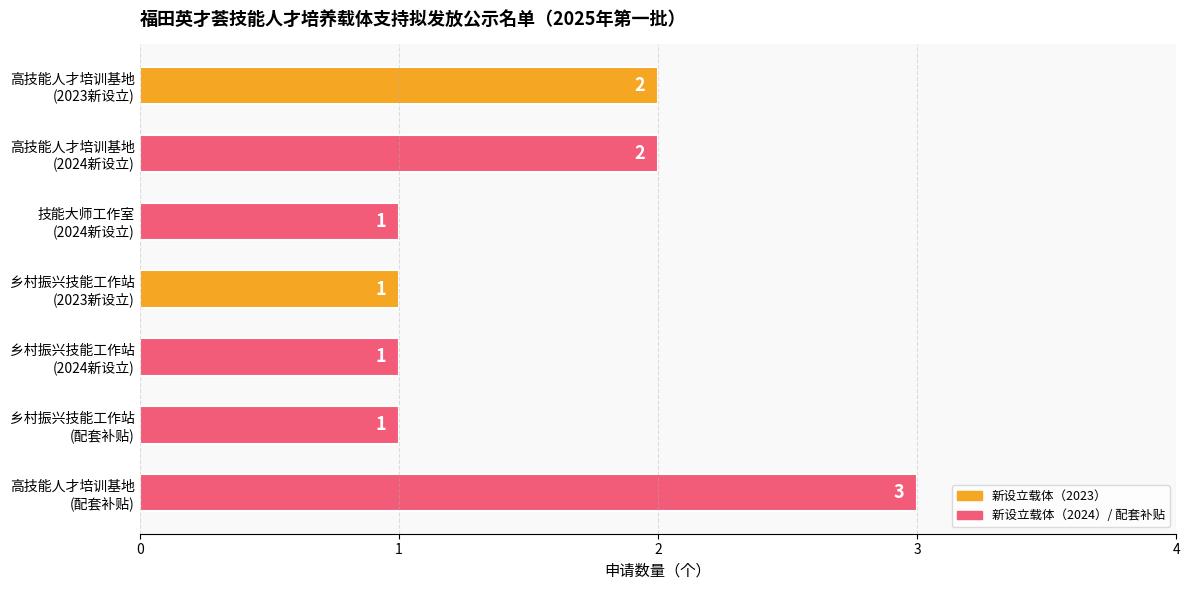

Reading top to bottom, list all the values displayed in this chart.

2	2	1	1	1	1	3